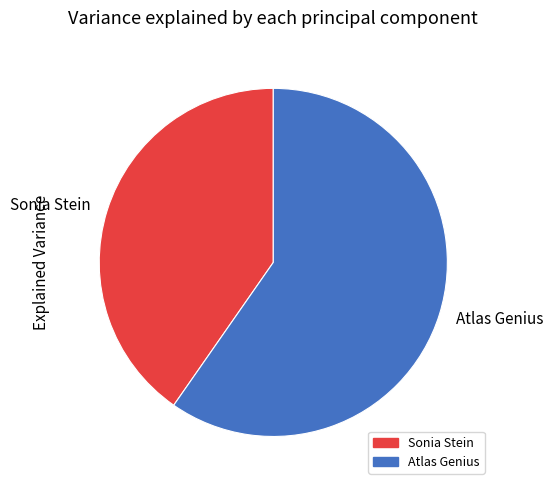

Rank the categories by value from highest to lowest.

Atlas Genius, Sonia Stein